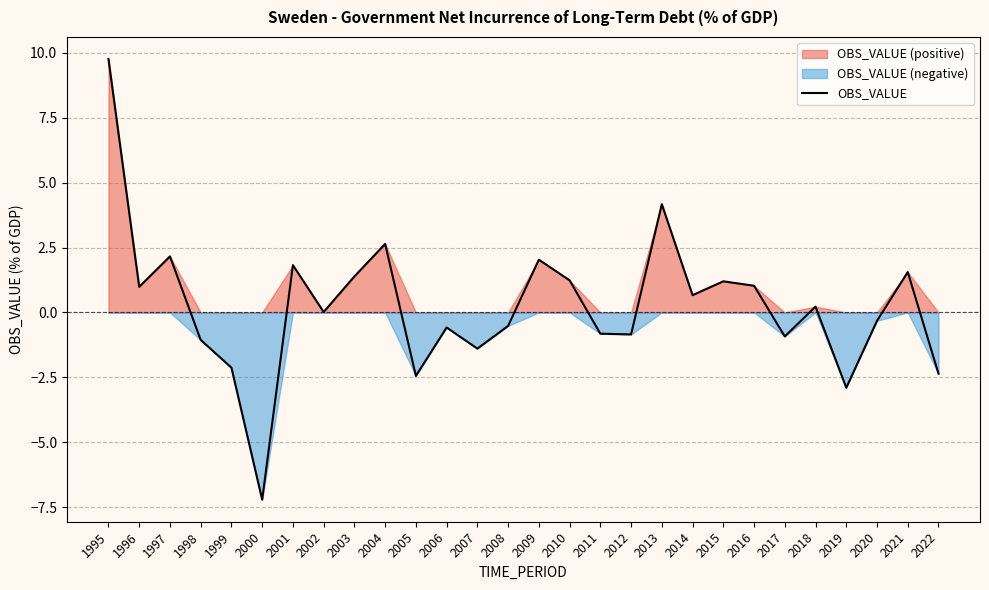

True or false: the data shows 2.0 at 2009.

True